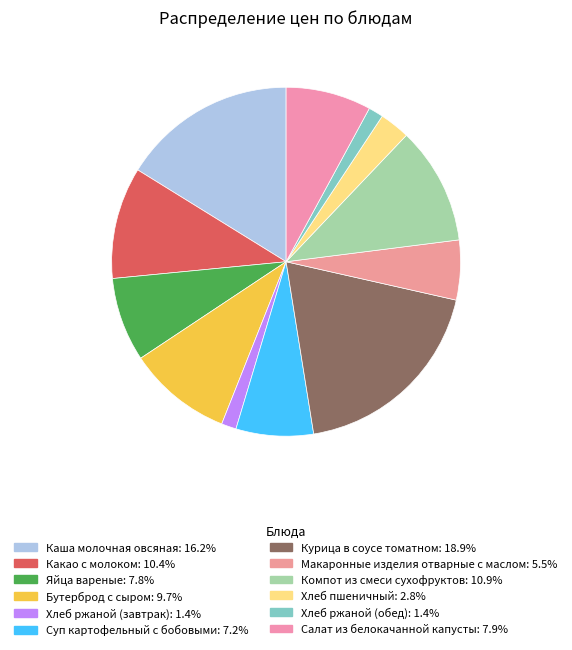

To the nearest percent, what is the combined percentage of Хлеб ржаной (завтрак) and Хлеб ржаной (обед)?

3%